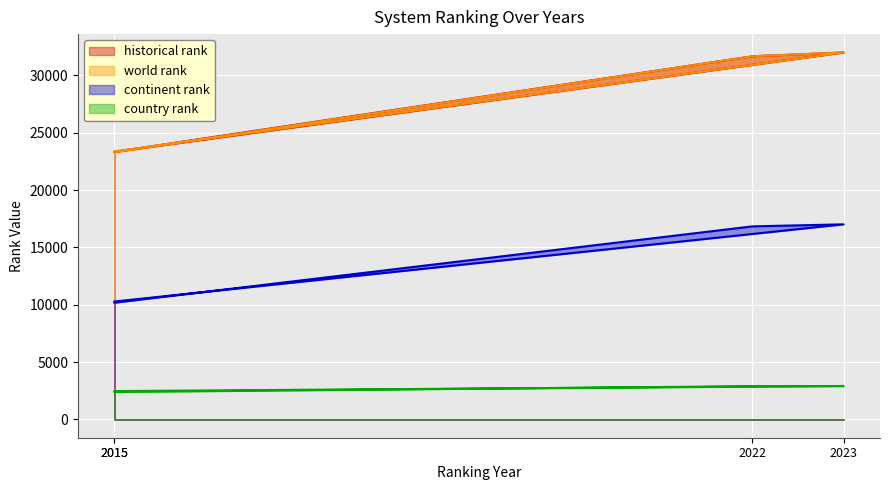

True or false: world rank has more than 0 interior local peaks.

True